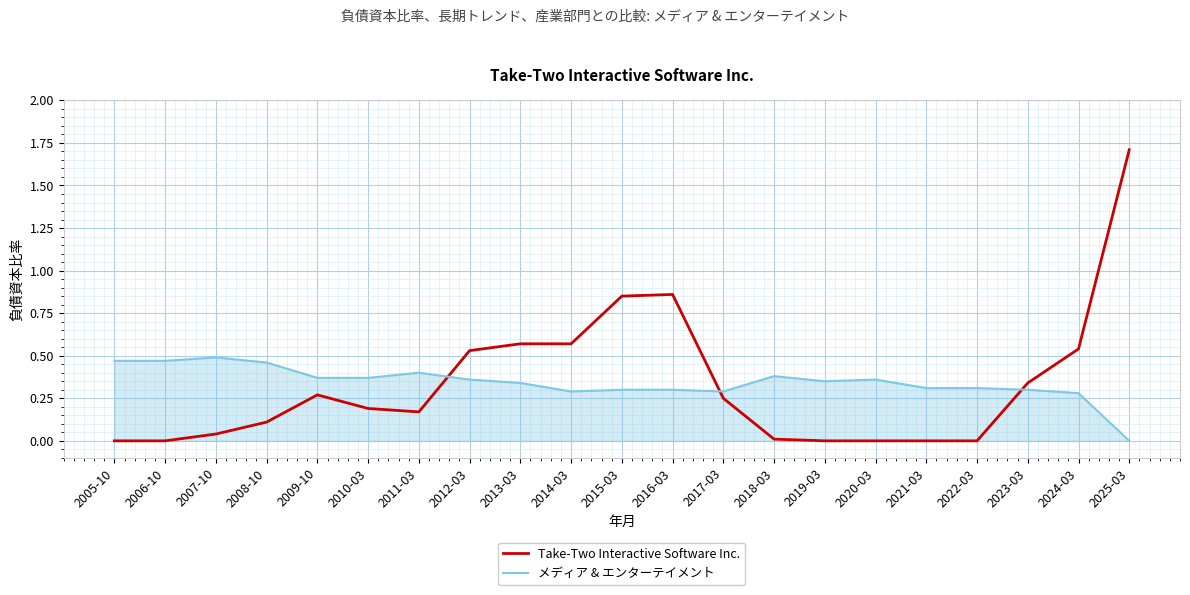

The メディア & エンターテイメント series shows 0.1 at 2013-03. True or false?

False